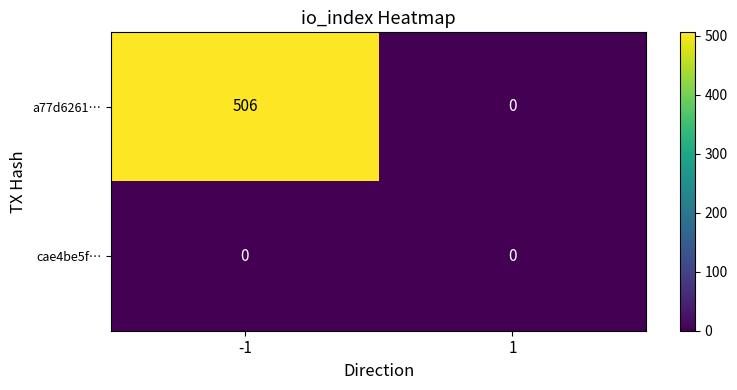

At how many categories does at least one series exceed 203?

1